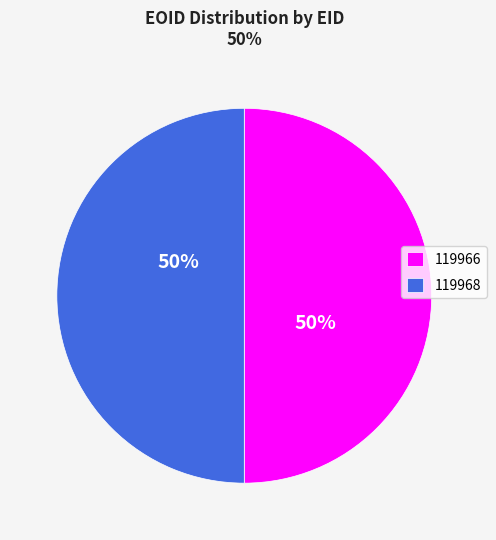

Approximately how many times larger is the value at 119968 compared to 119966?

1.0